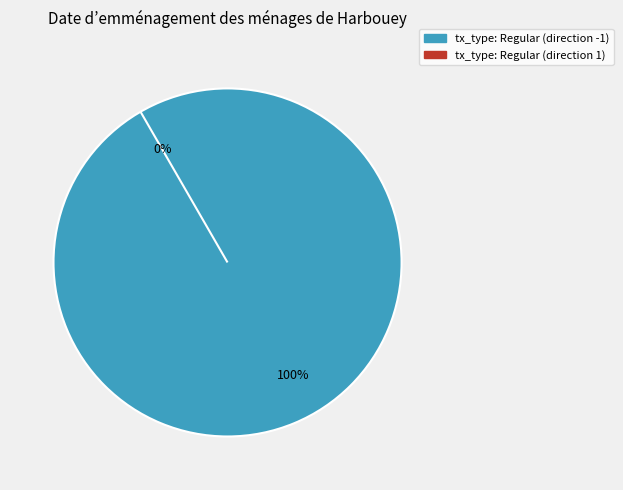

Count the number of slices in the pie.

2